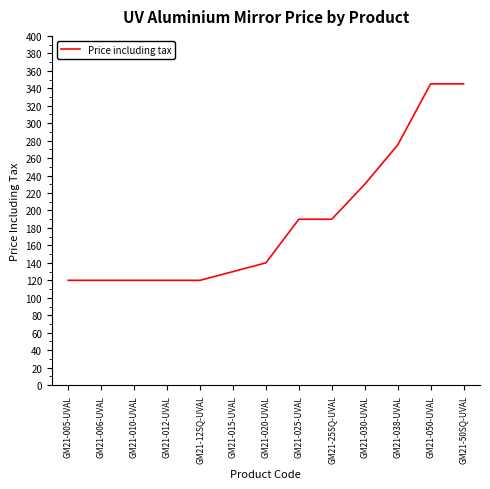

What is the ratio of the value at GM21-25SQ-UVAL to the value at GM21-010-UVAL?

1.6